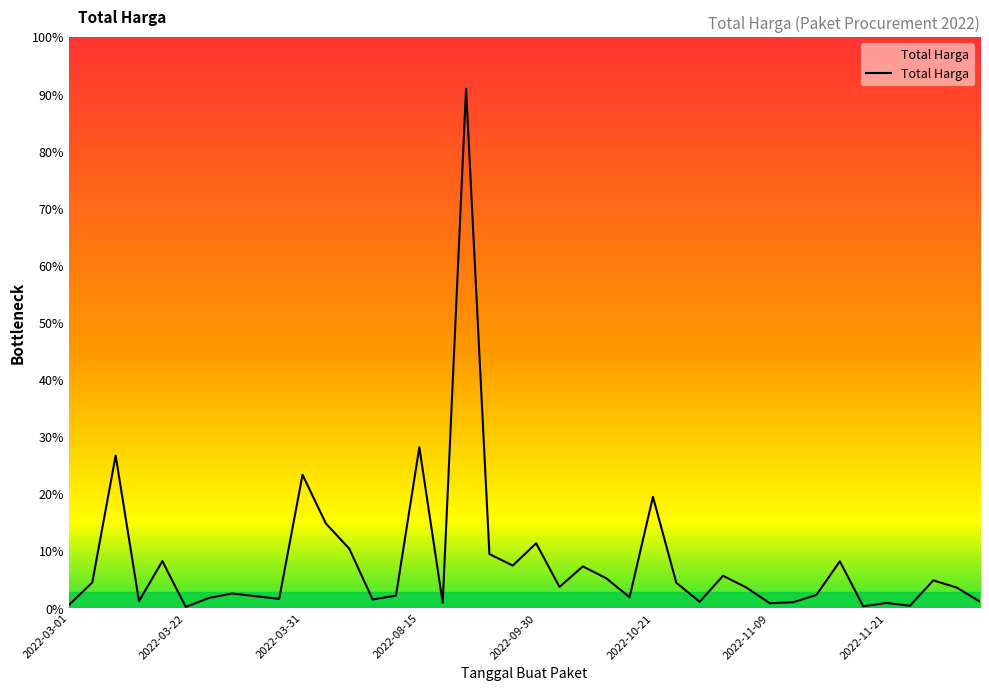

Reading right to left, extract all data points from this chart.

14750000	48140000	65000000	5093000	11800000	3825000	110000000	30800000	13442000	11100000	48140000	75920000	14400000	59375000	262118150	25200000	70000000	98000000	49478000	152477000	100000000	127000000	1224682000	12000000	379075000	29000000	19950000	139800000	199200000	314121780	21231000	27720000	34132505	23680800	2395750	110389990	15787200	359500000	59935000	6936000